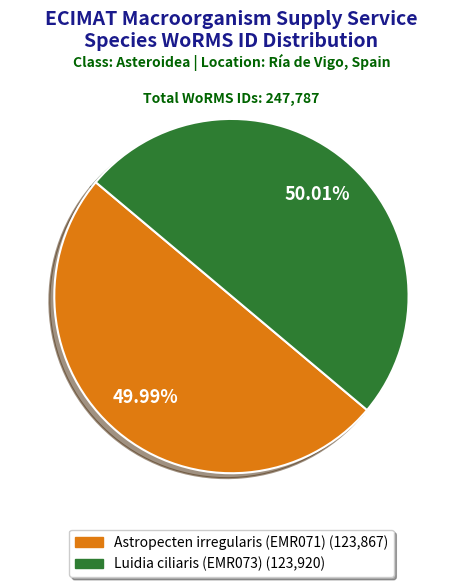

How many slices are in this pie chart?

2